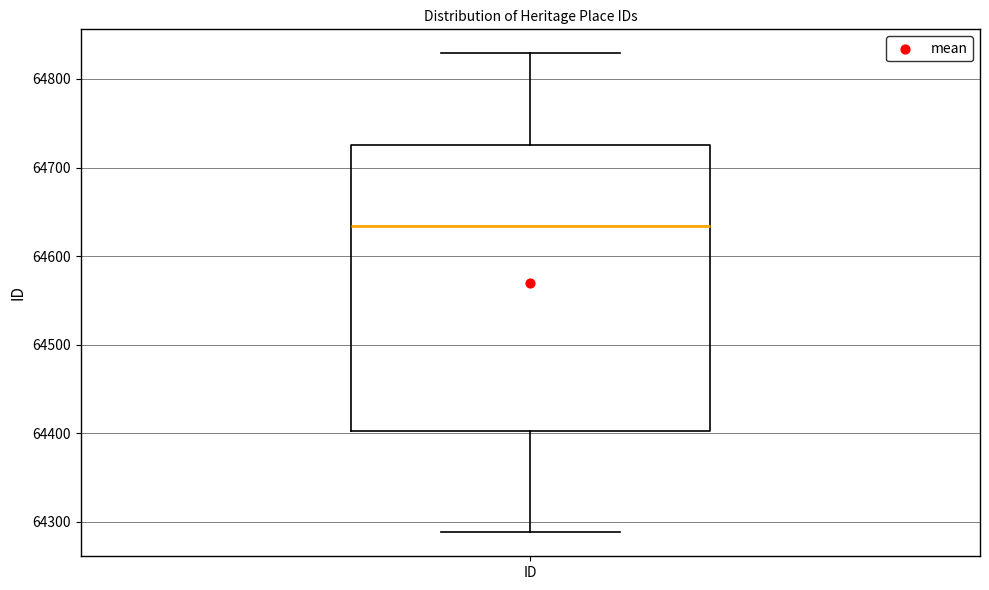

Read this box plot against the y-axis: the position of the median line, the range covered by the box, and the ends of both whiskers. The values are not printed on the chart, so give them approximately, as read against the axis.

median 64630, box 64400 to 64730, whiskers 64290 to 64830